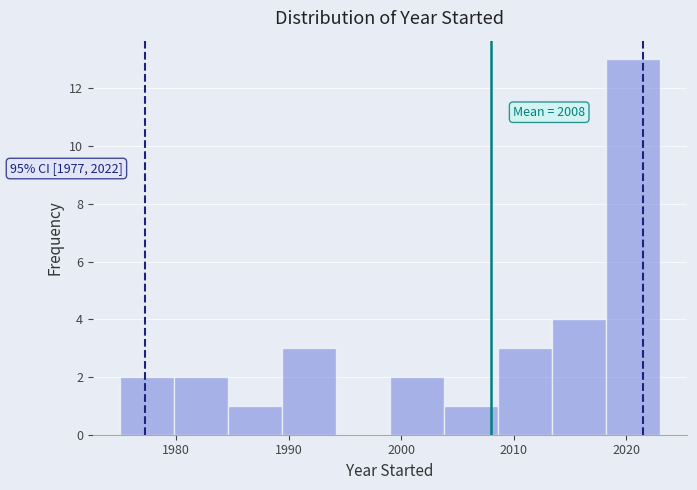

Over which range of the x-axis is the bar tallest?

2018.2 to 2023.0